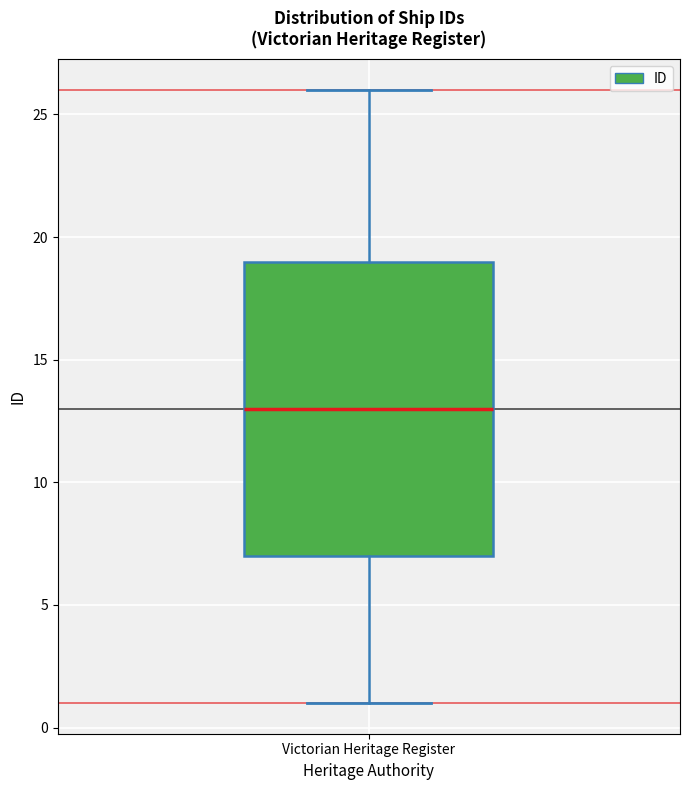

Read this box plot against the y-axis: the position of the median line, the range covered by the box, and the ends of both whiskers. The values are not printed on the chart, so give them approximately, as read against the axis.

median 13, box 7 to 19, whiskers 1 to 26